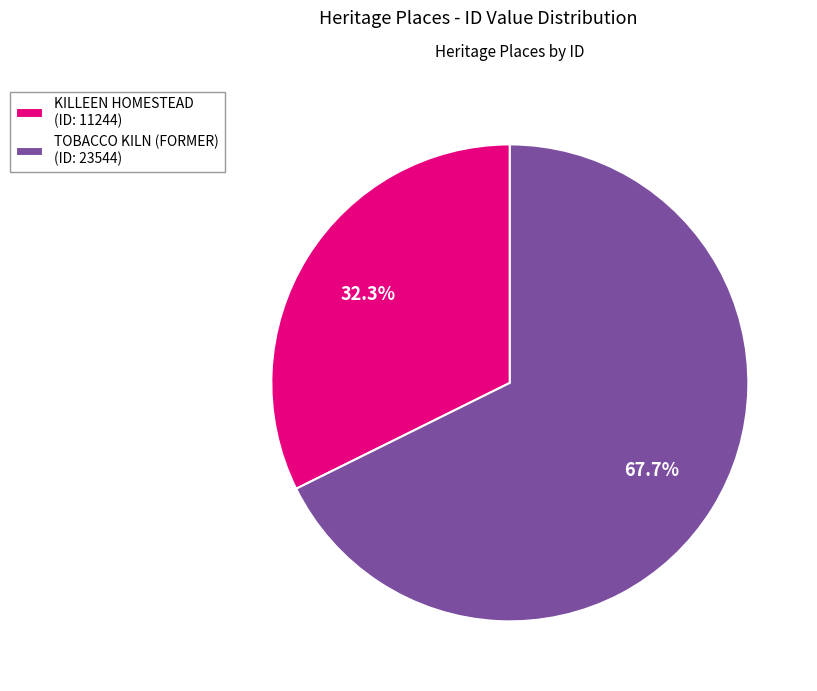

The TOBACCO KILN (FORMER) slice represents 58% of the pie. True or false?

False